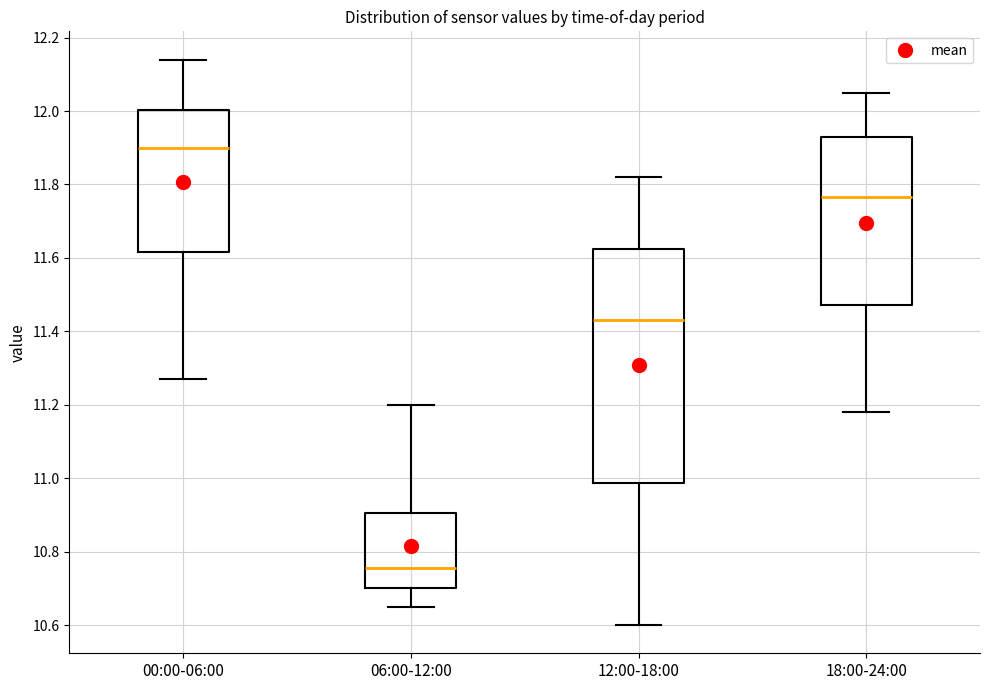

Where does the lower whisker of the box for 18:00-24:00 end on the y-axis? The values are not printed on the chart, so give them approximately, as read against the axis.

11.18